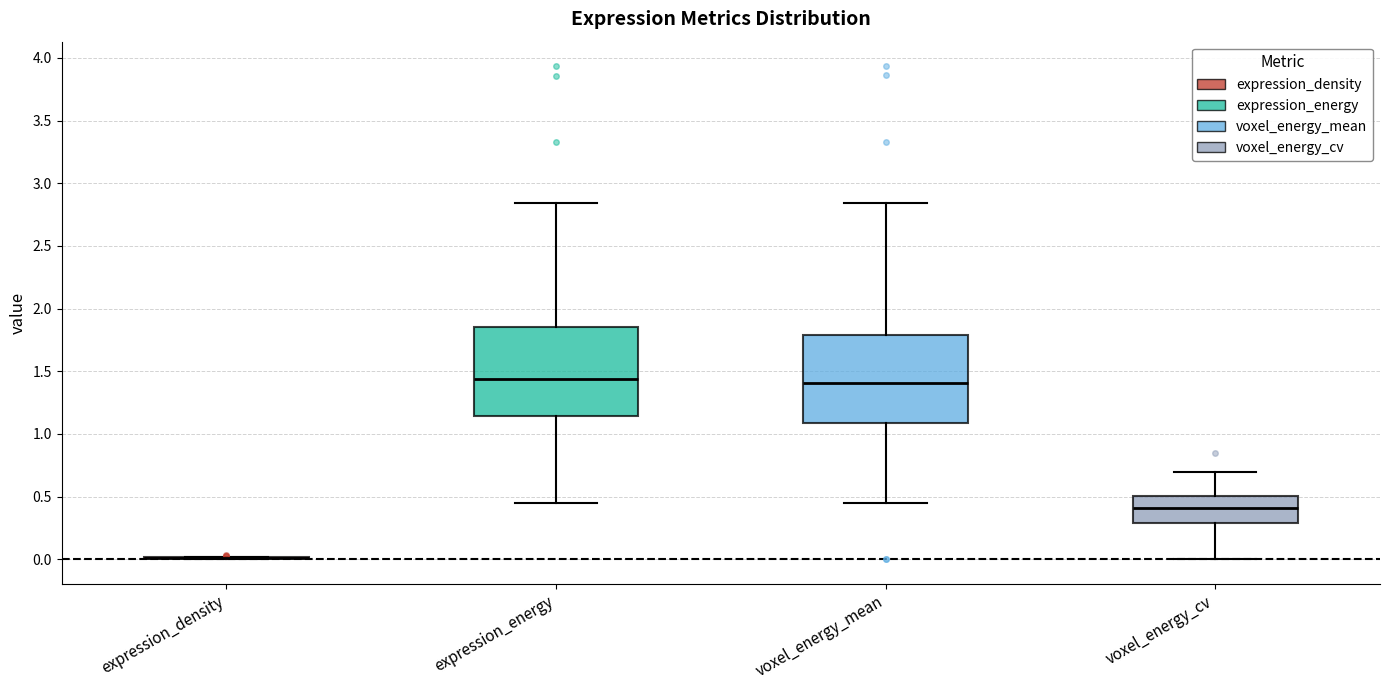

Reading left to right, transcribe this box plot: for each box, give where its median line is, the range the box spans, and where its two whiskers end, as read against the y-axis. The values are not printed on the chart, so give them approximately, as read against the axis.

expression_density: box collapsed to a line at 0.00, whiskers 0.00 to 0.00
expression_energy: median 1.45, box 1.15 to 1.85, whiskers 0.45 to 2.85
voxel_energy_mean: median 1.40, box 1.10 to 1.80, whiskers 0.45 to 2.85
voxel_energy_cv: median 0.40, box 0.30 to 0.50, whiskers 0.00 to 0.70